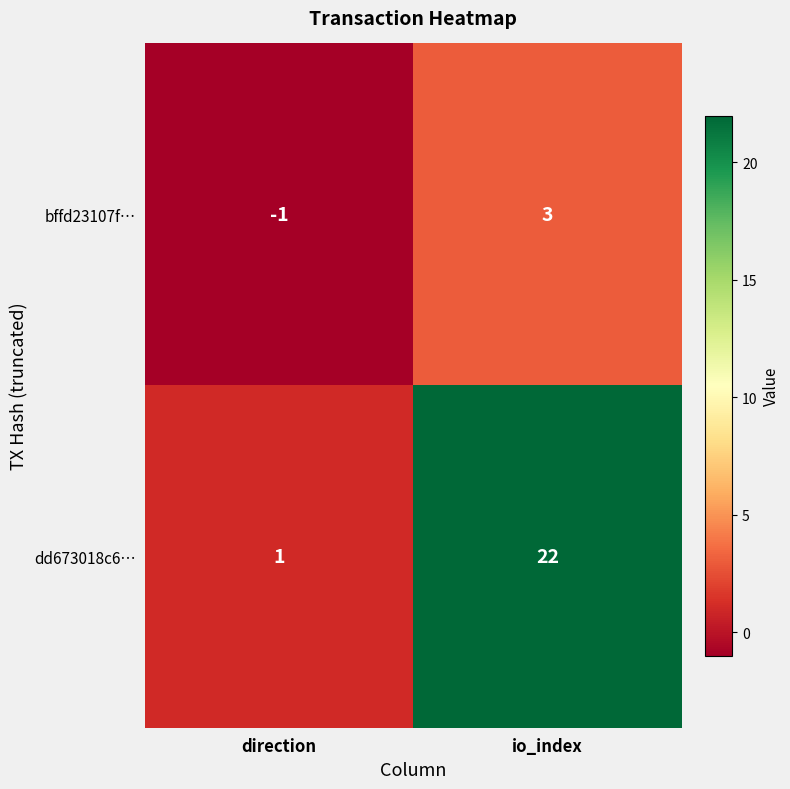

Reading left to right, list all the values displayed in this chart.

bffd23107f…: -1	3
dd673018c6…: 1	22